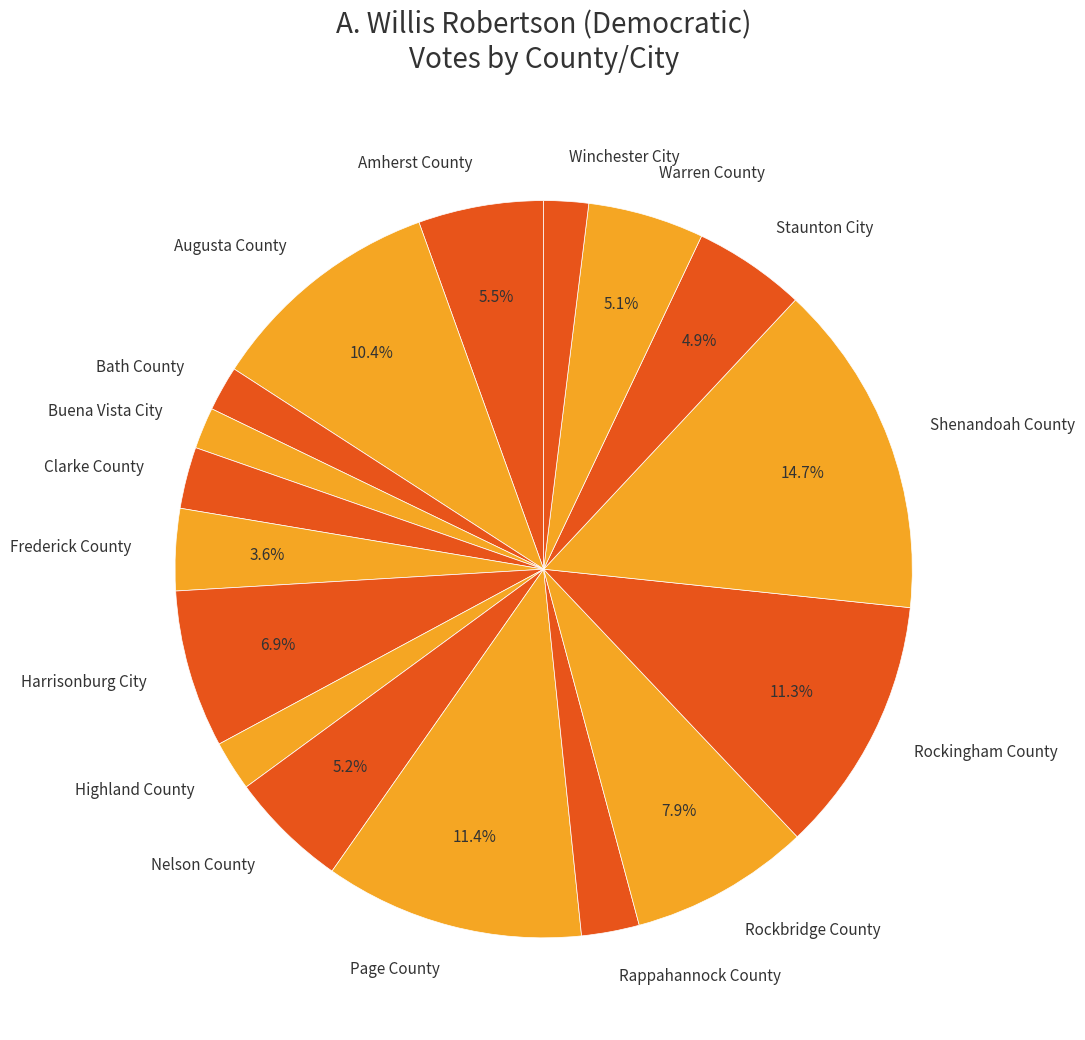

Does Nelson County account for over 50% of the chart?

No